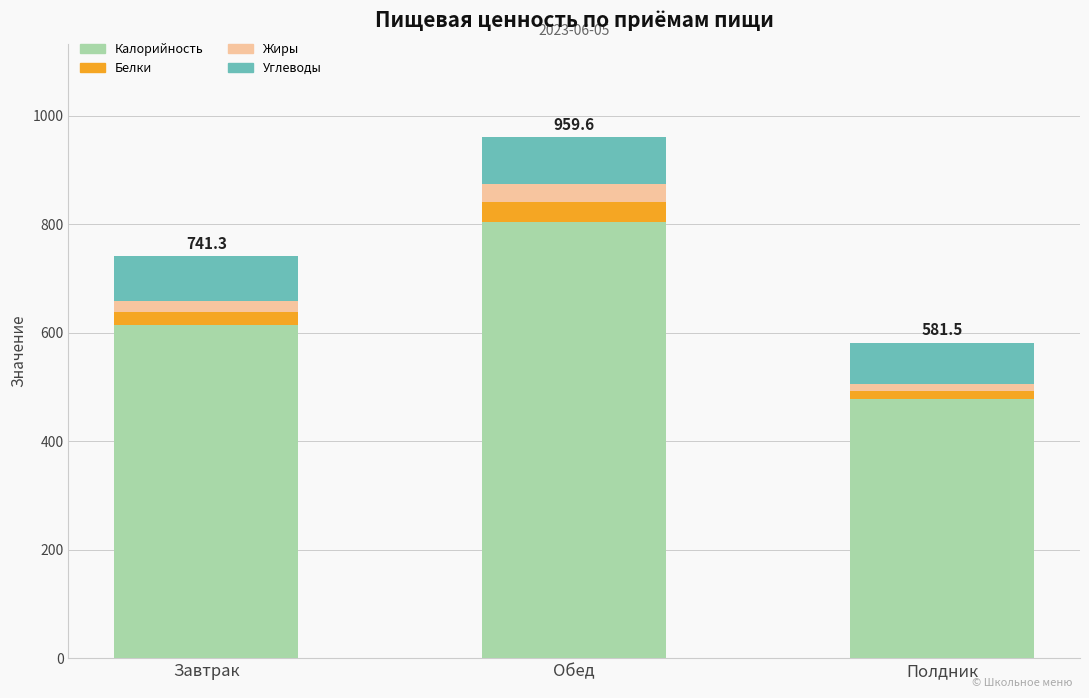

What is the lowest value of the Калорийность series?

477.6